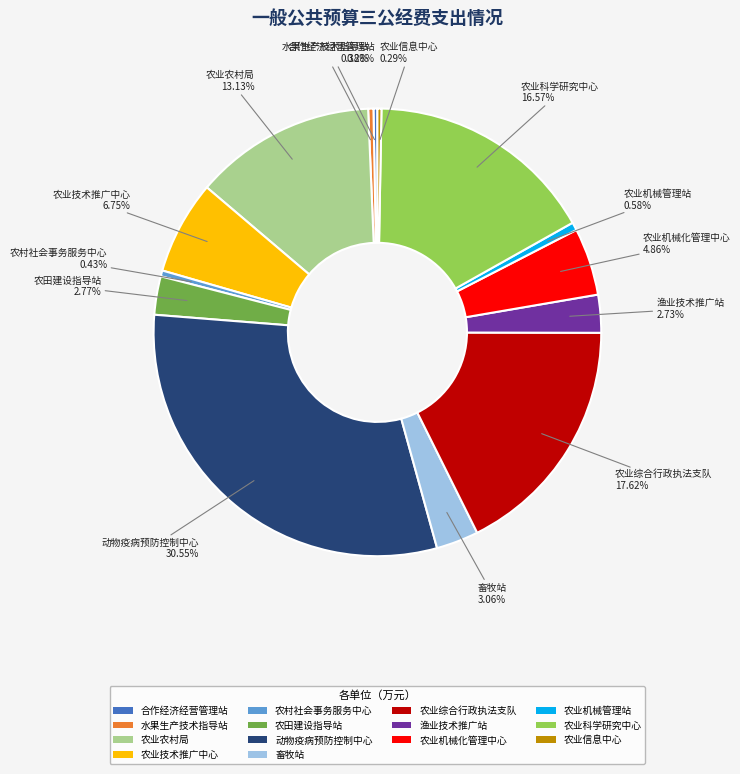

Is the sum of 动物疫病预防控制中心 and 渔业技术推广站 greater than half?

No